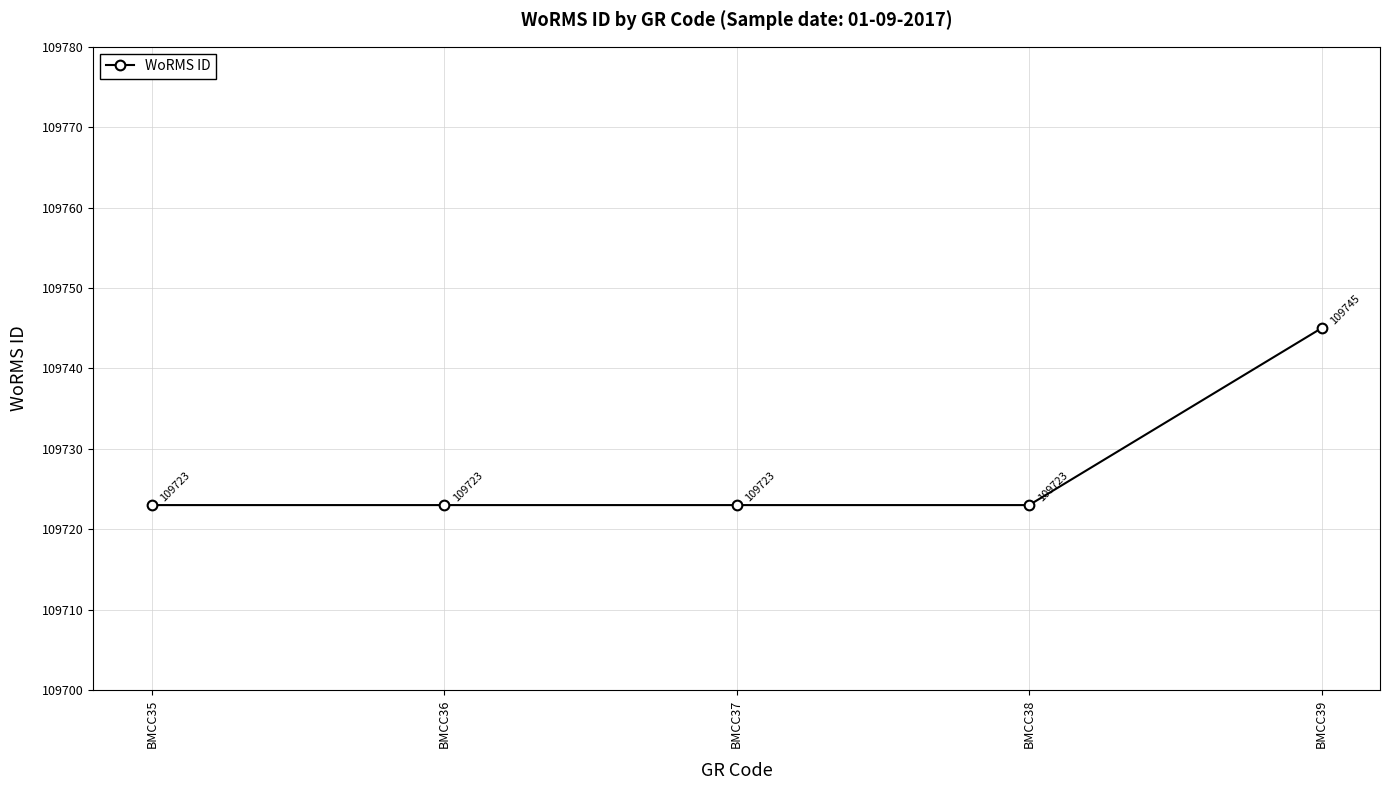

Which category has the highest value across all series?

BMCC39